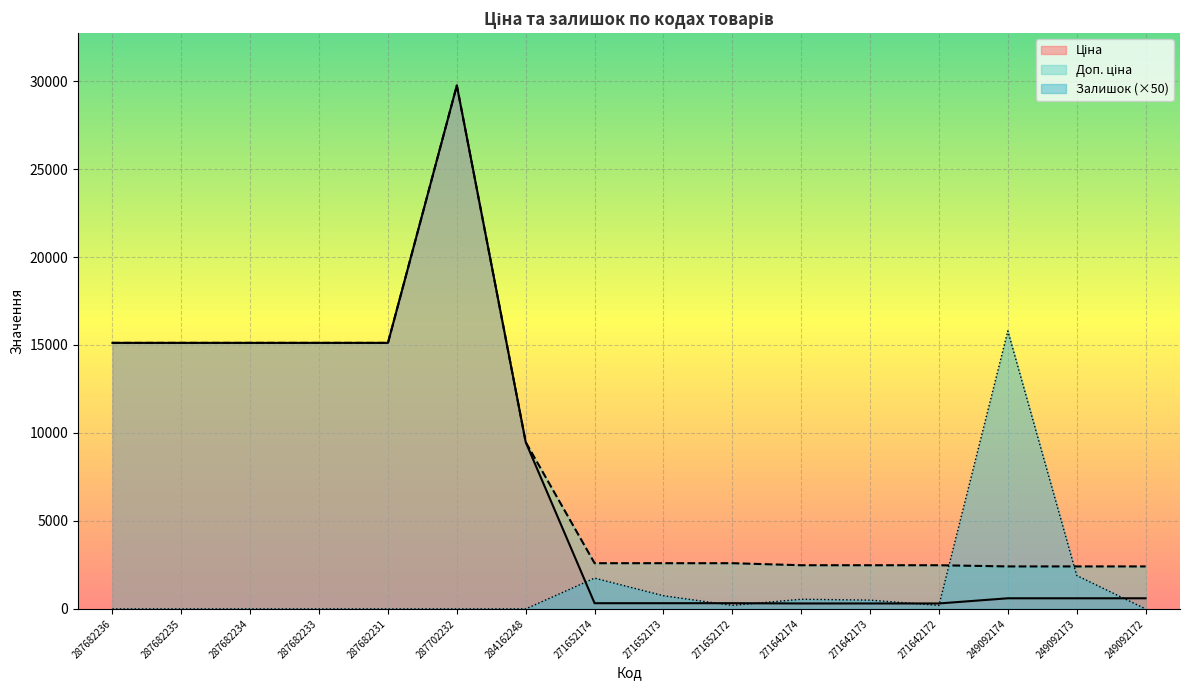

What is the value of the Доп. ціна point at the 8th from the left?

2598.3